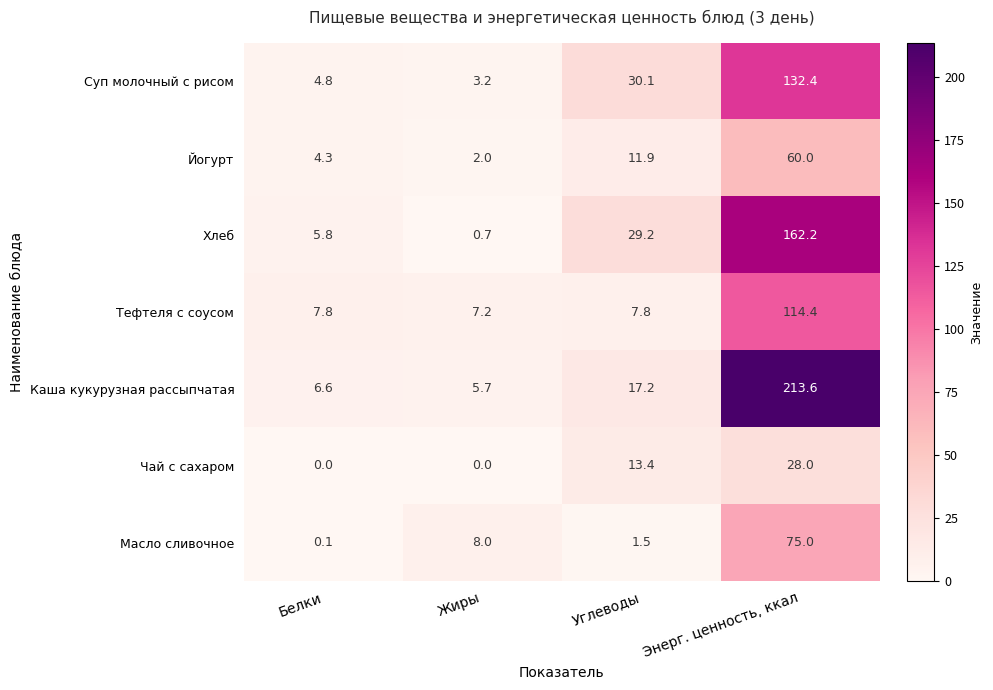

Reading right to left, list all the values displayed in this chart.

Суп молочный с рисом: 132.4	30.1	3.2	4.8
Йогурт: 60.0	11.9	2.0	4.3
Хлеб: 162.2	29.2	0.7	5.8
Тефтеля с соусом: 114.4	7.8	7.2	7.8
Каша кукурузная рассыпчатая: 213.6	17.2	5.7	6.6
Чай с сахаром: 28.0	13.4	0.0	0.0
Масло сливочное: 75.0	1.5	8.0	0.1